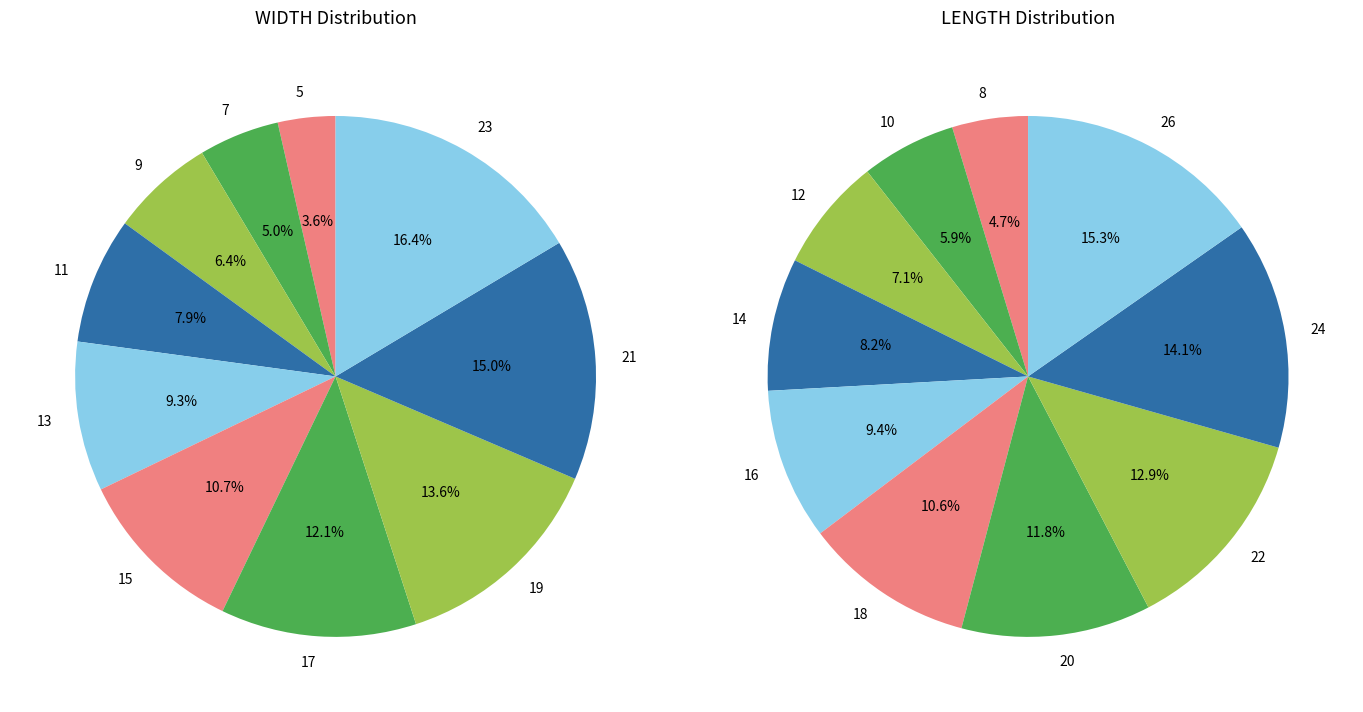

Which slice is the largest?

23